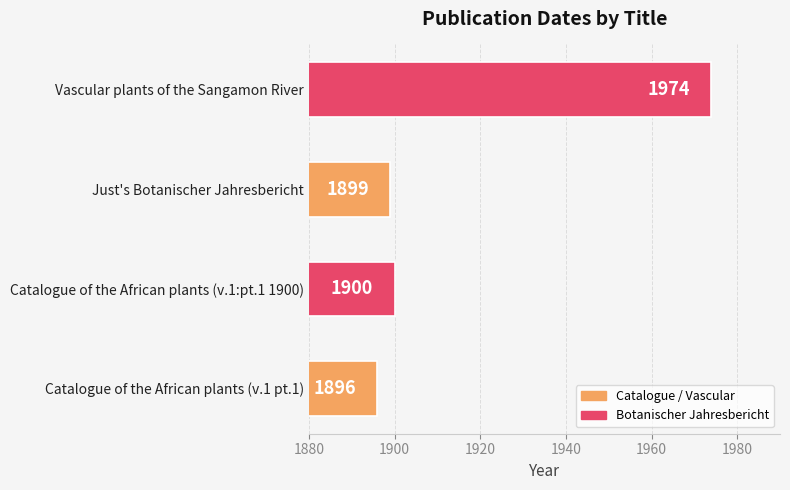

True or false: the data shows 2473 at Catalogue of the African plants (v.1 pt.1).

False